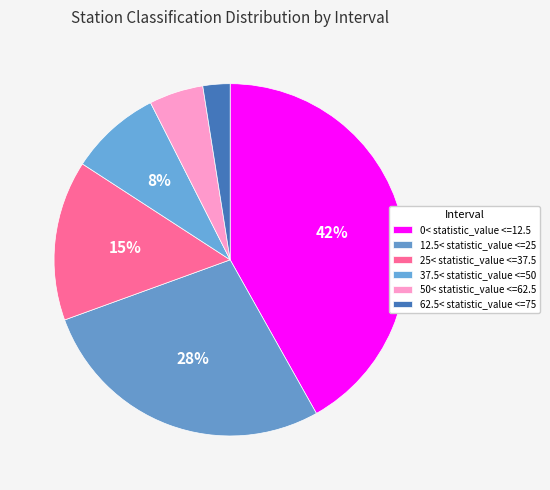

Count the number of slices in the pie.

6